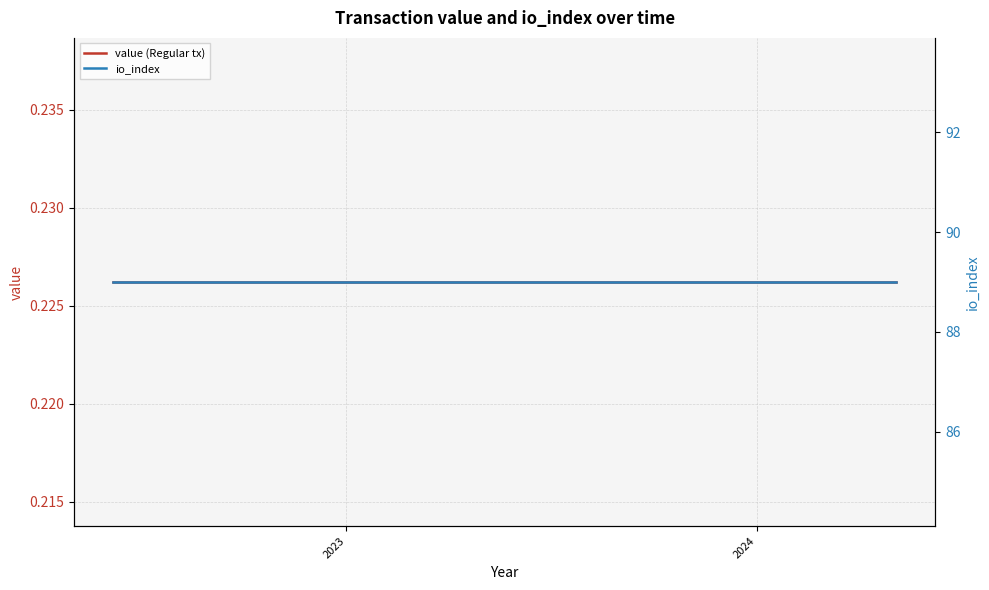

Which category has the highest value in the io_index series?

2023